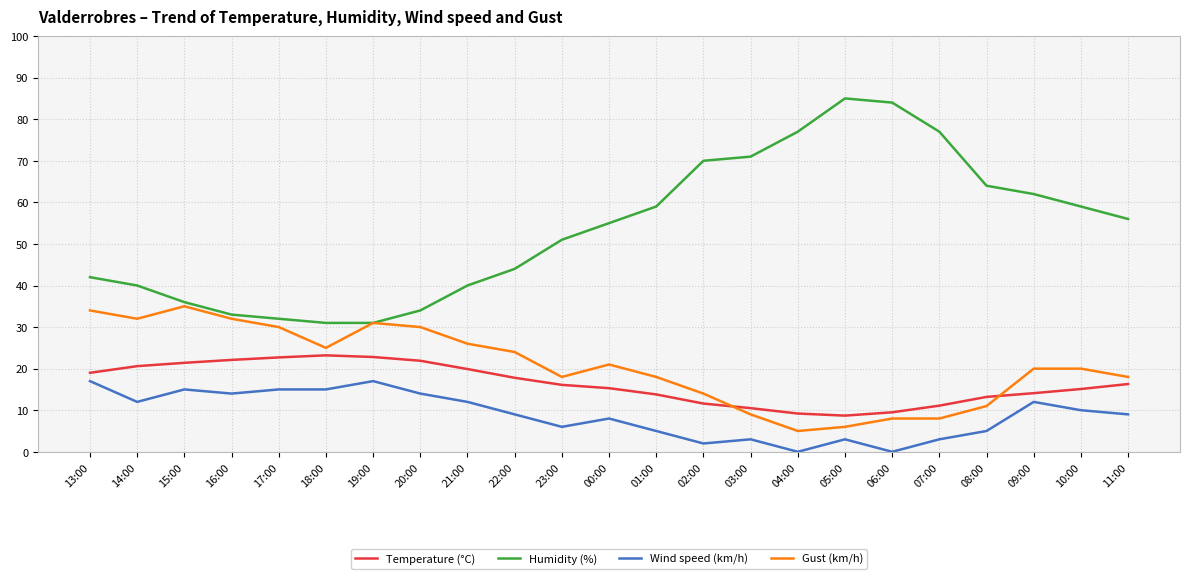

List the series in order of their peak value, highest first.

Humidity (%), Gust (km/h), Temperature (°C), Wind speed (km/h)